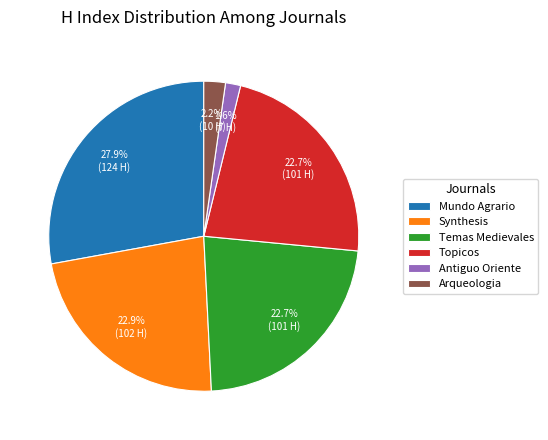

The Topicos slice represents 8% of the pie. True or false?

False